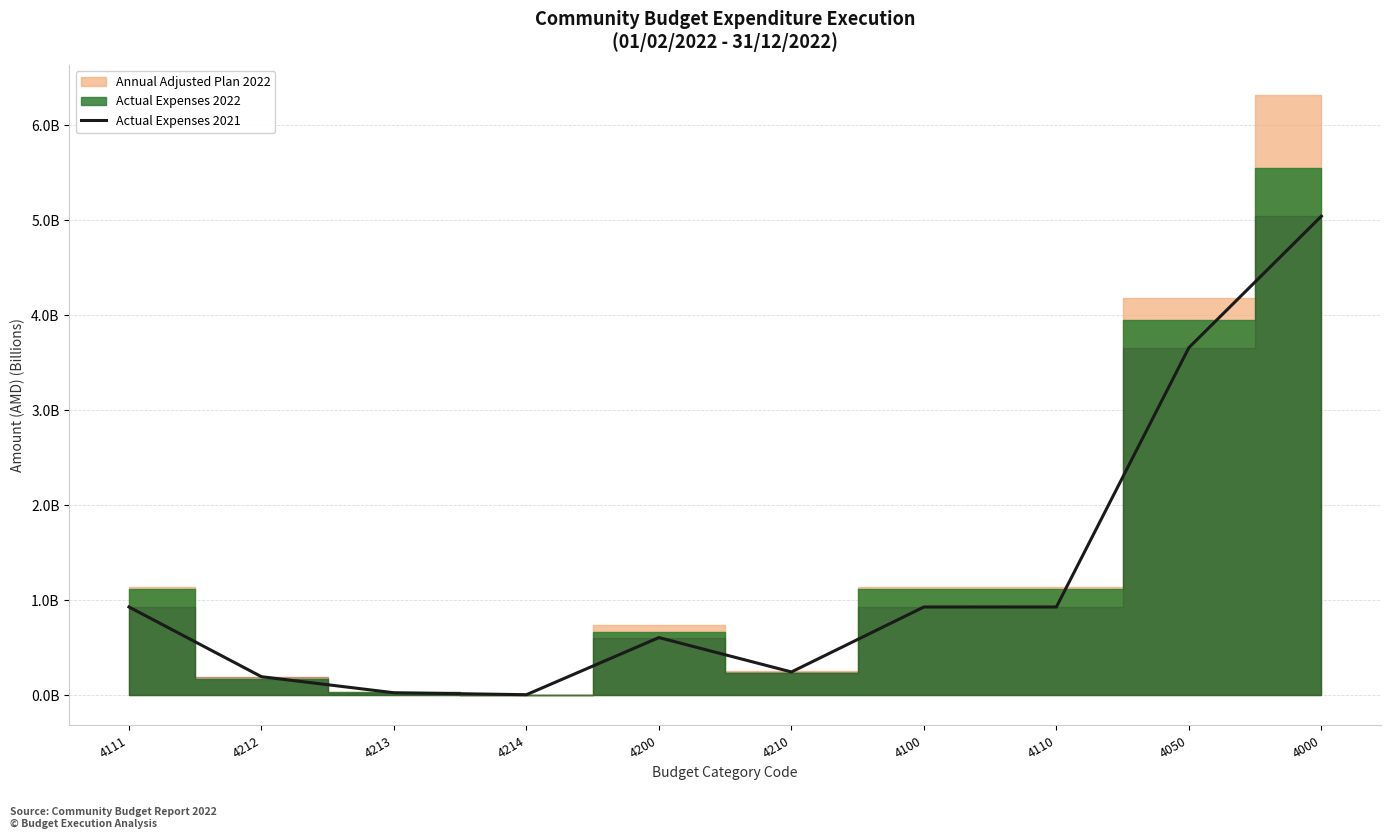

At which category does the data reach its first local peak?

4200